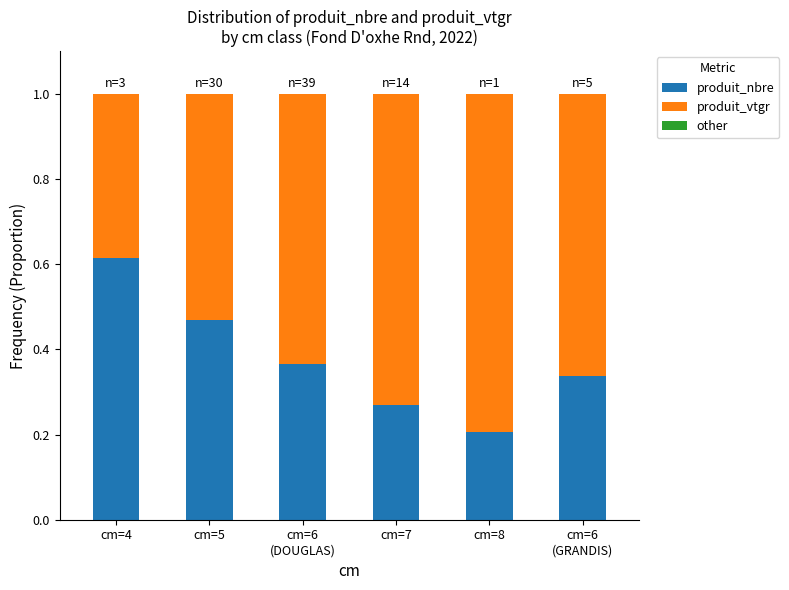

What is the total value across all series at cm=4?

1.0